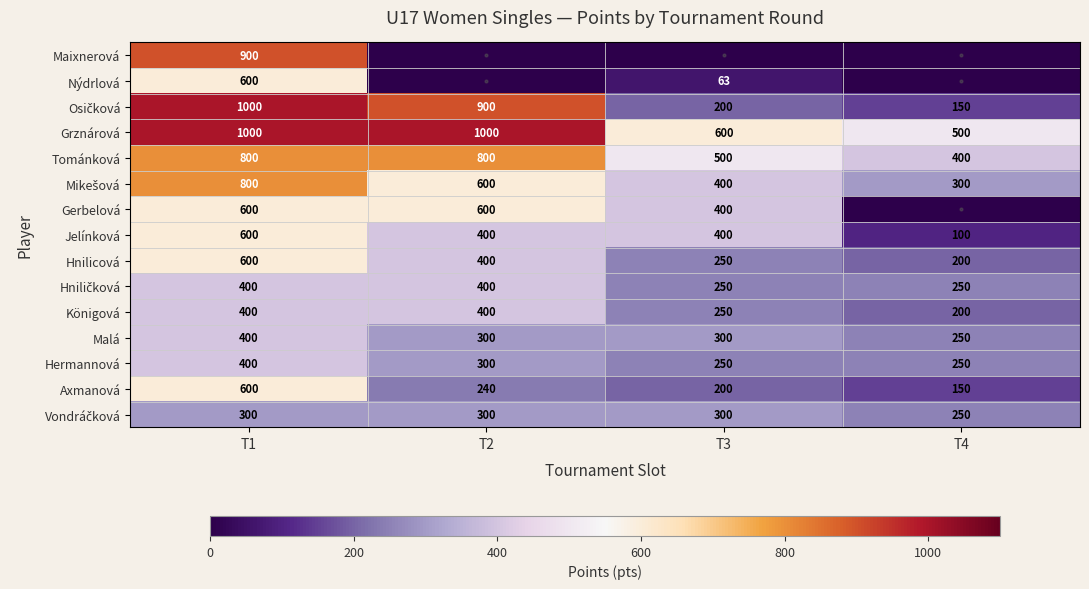

What is the difference between the highest and lowest values at T3?

600